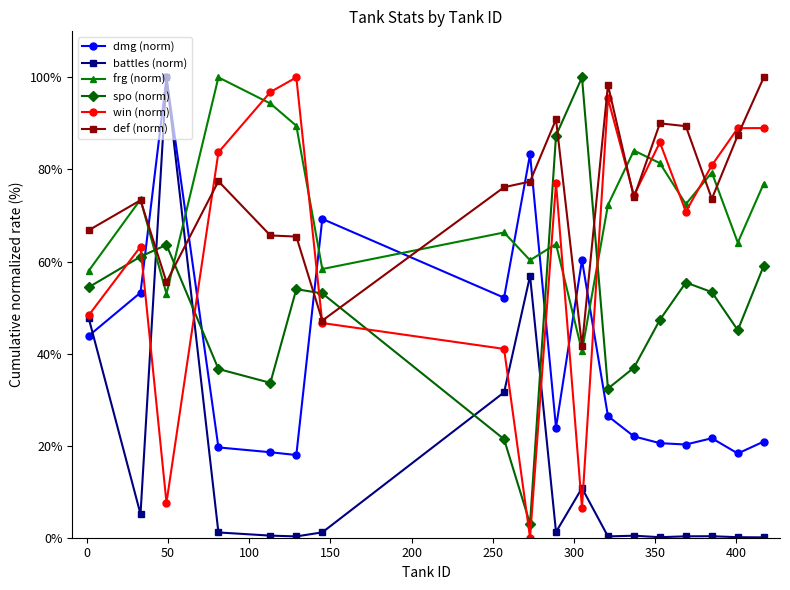

What are all the series names shown in the legend?

dmg (norm), battles (norm), frg (norm), spo (norm), win (norm), def (norm)